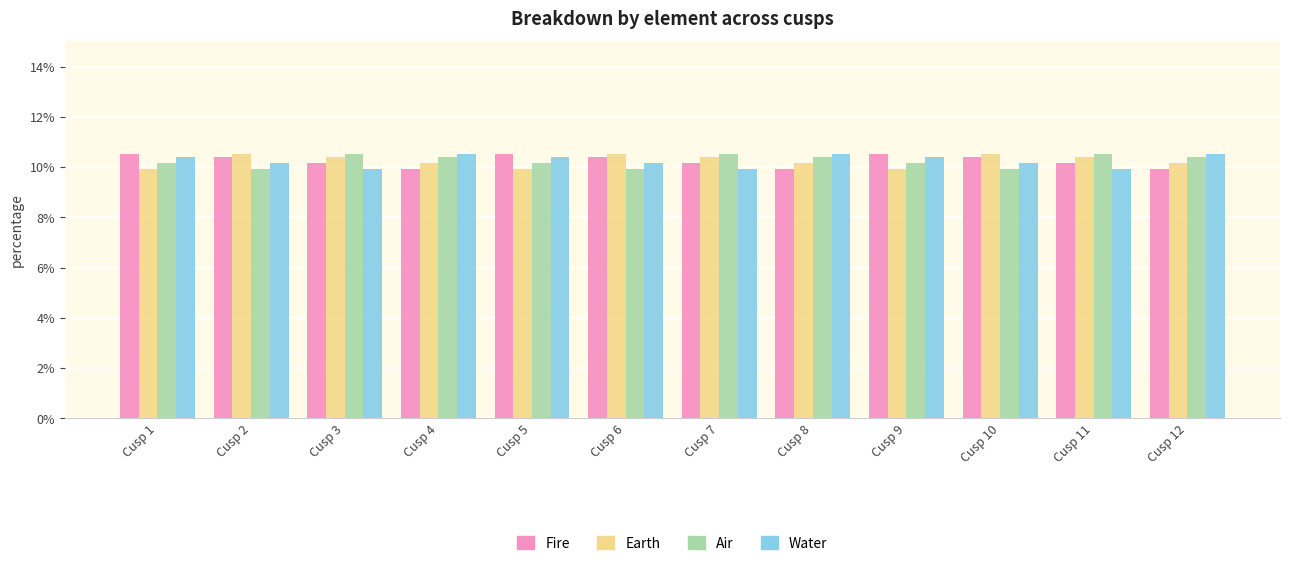

What is the value of the Water bar at the 4th from the left?

10.5